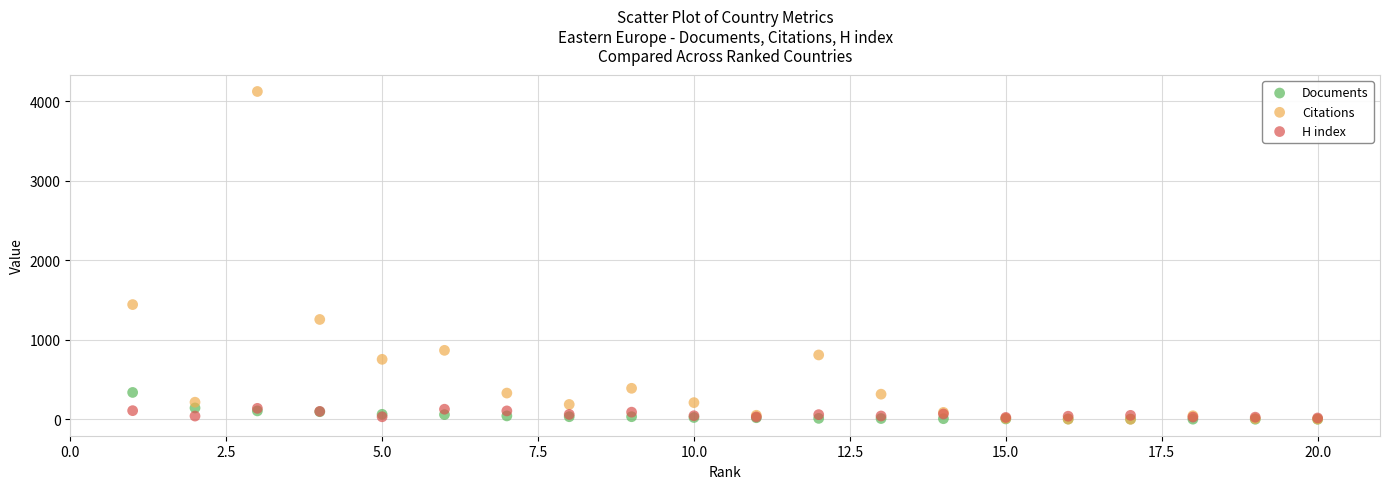

Which series has the largest Y range (max minus min)?

Citations